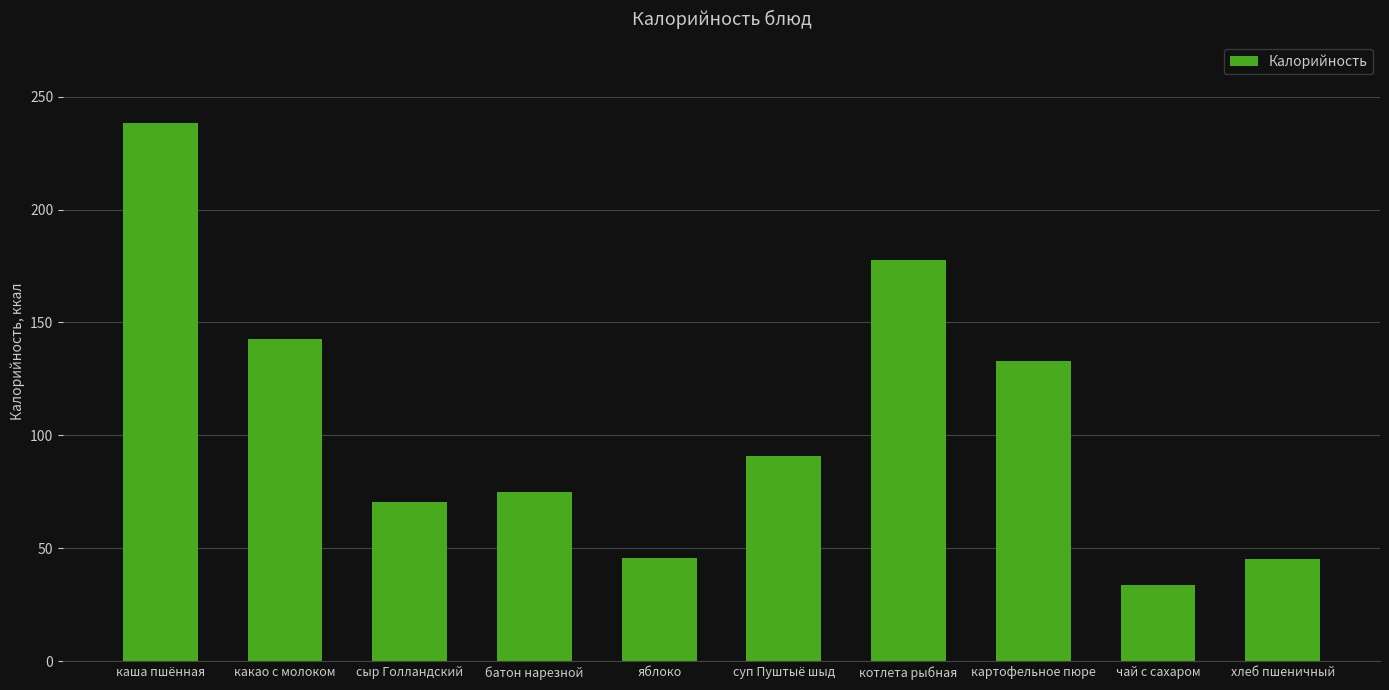

How many data points are above 90?

5